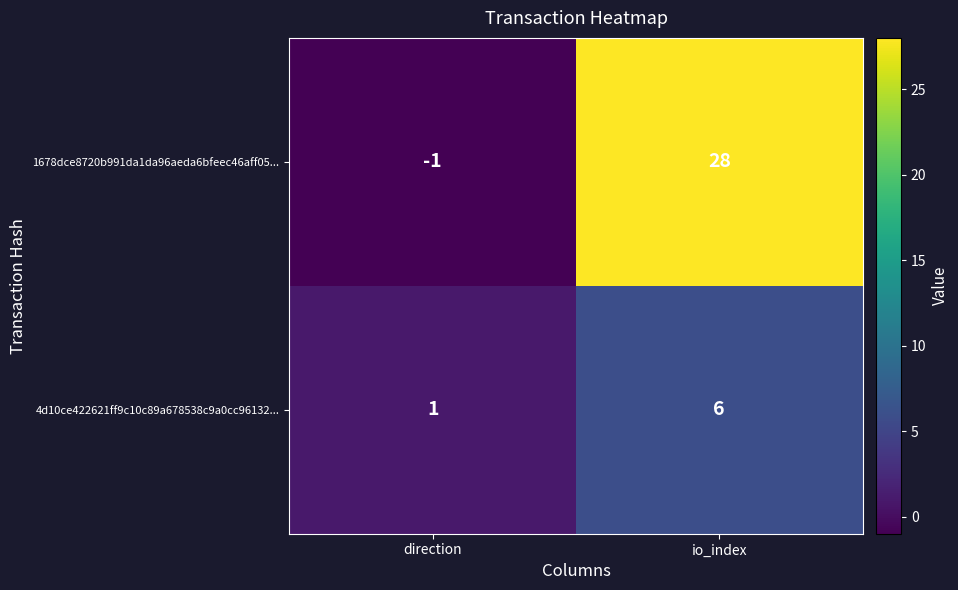

What is the sum of the 1678dce8720b991da1da96aeda6bfeec46aff05... values at io_index and direction?

27